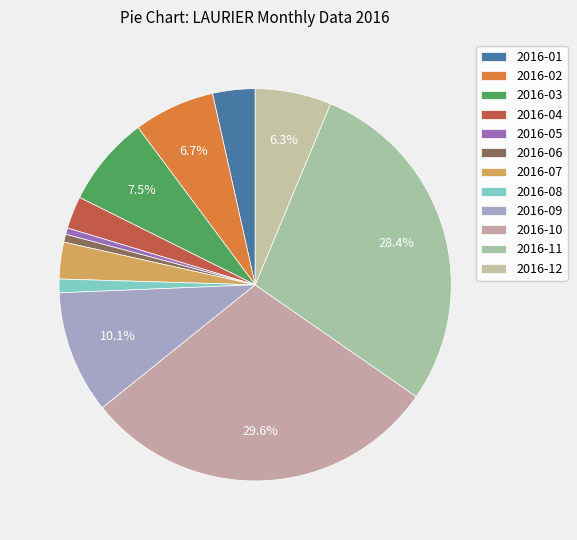

Does 2016-05 represent more than half of the total?

No